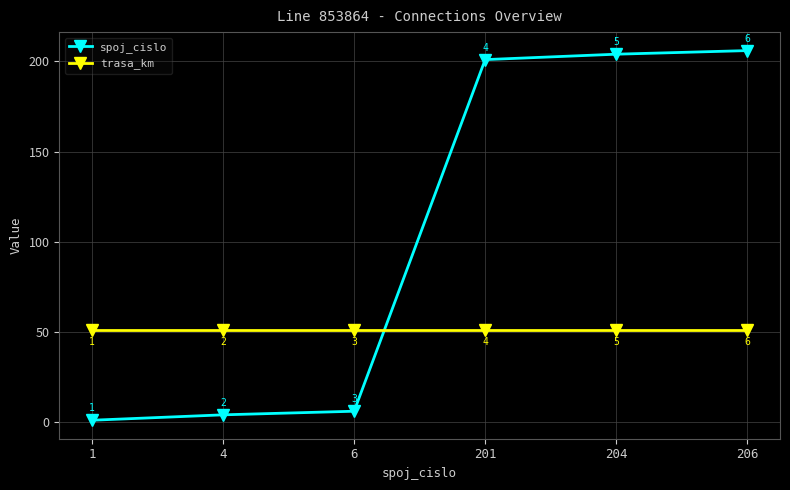

Reading left to right, transcribe all the data shown in this chart.

spoj_cislo: 1	4	6	201	204	206
trasa_km: 51	51	51	51	51	51